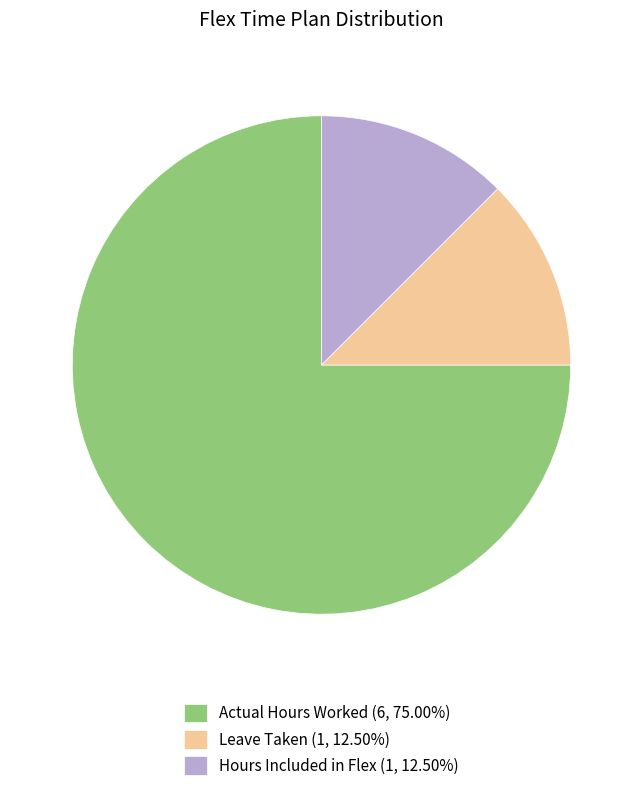

Which category has the biggest portion of the pie?

Actual Hours Worked